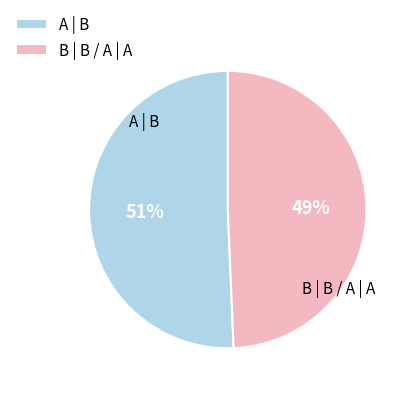

Do B | B / A | A and A | B together represent more than half of the pie?

Yes